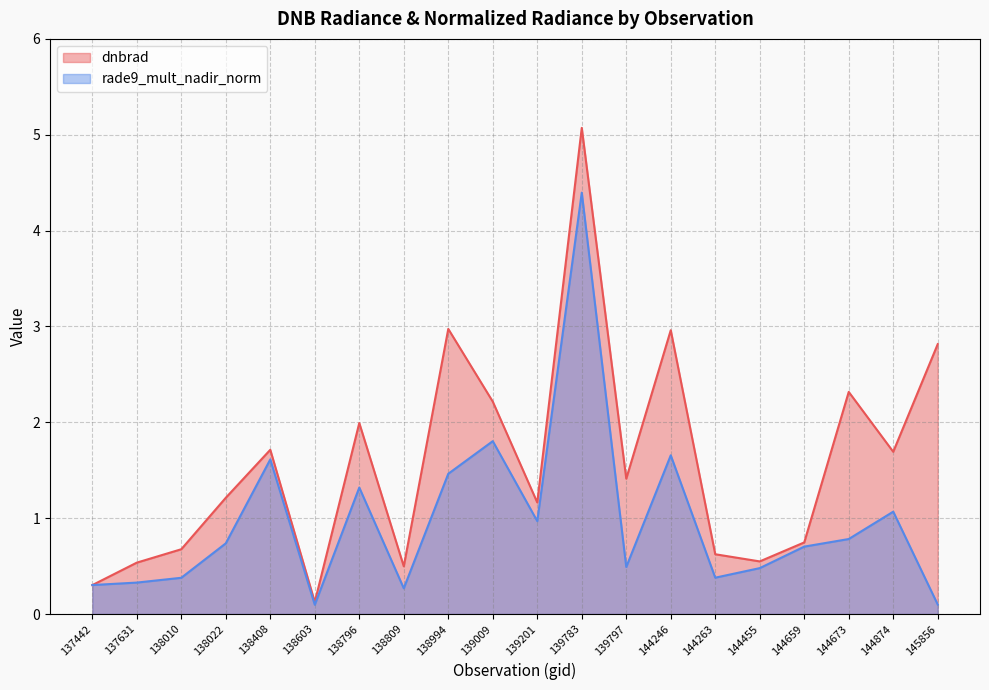

Rank the categories by rade9_mult_nadir_norm value from highest to lowest.

139783, 139009, 144246, 138408, 138994, 138796, 144874, 139201, 144673, 138022, 144659, 139797, 144455, 144263, 138010, 137631, 137442, 138809, 145856, 138603